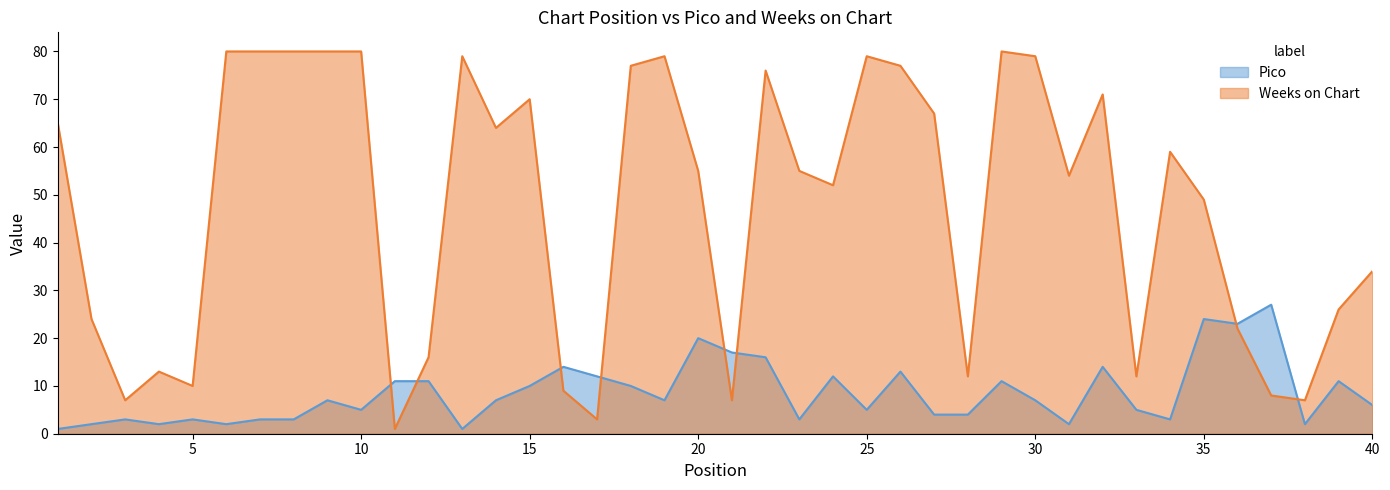

The Weeks on Chart series shows 2 at 21. True or false?

False